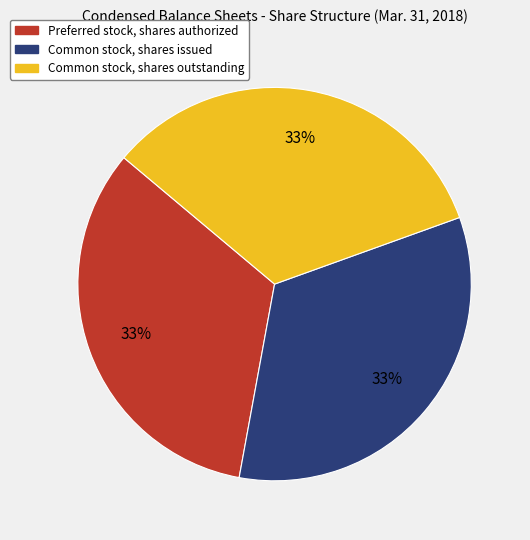

What percentage is the Preferred stock, shares authorized slice, to the nearest percent?

33%